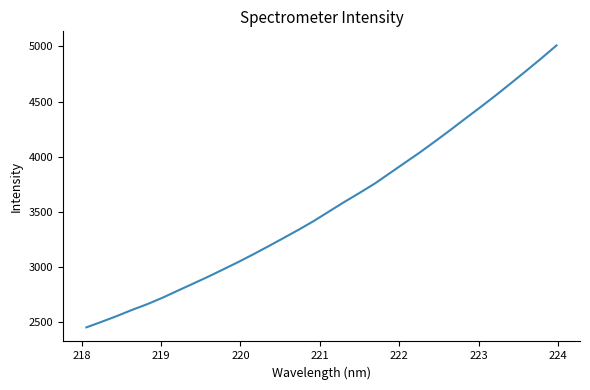

What is the sum of all values?

113902.0